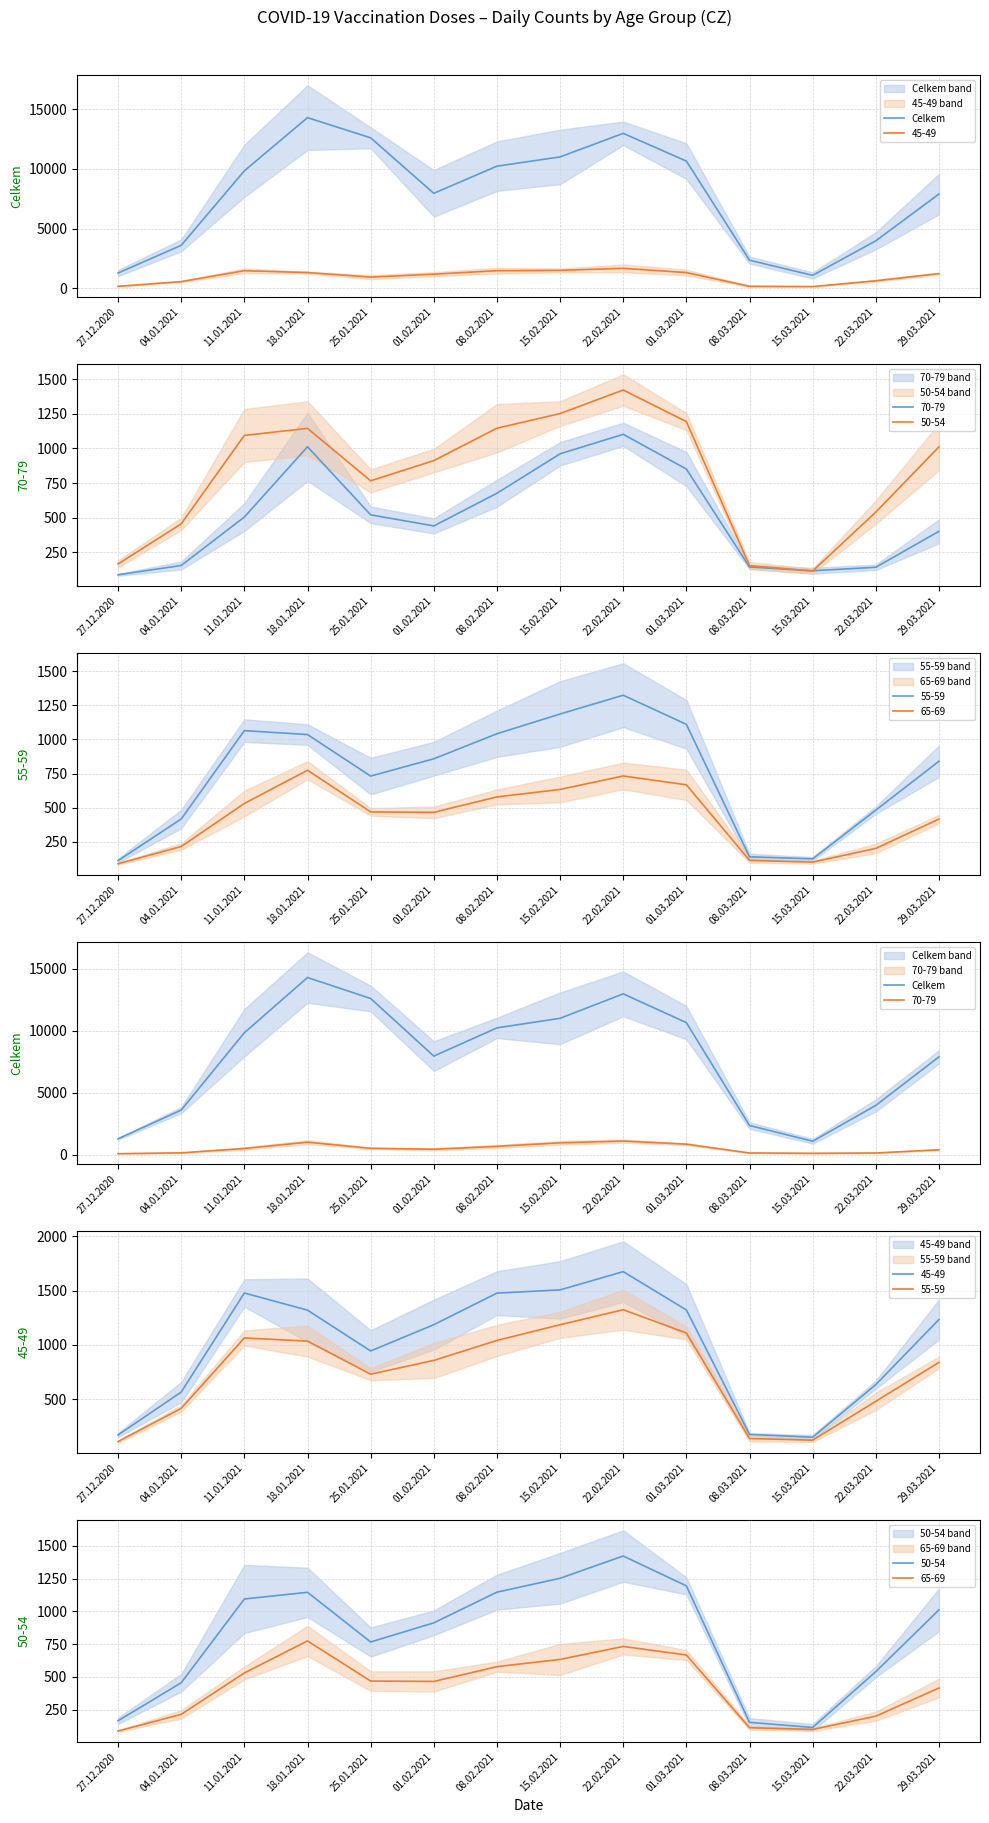

What is the difference between the values at 22.02.2021 and 15.03.2021?

11876